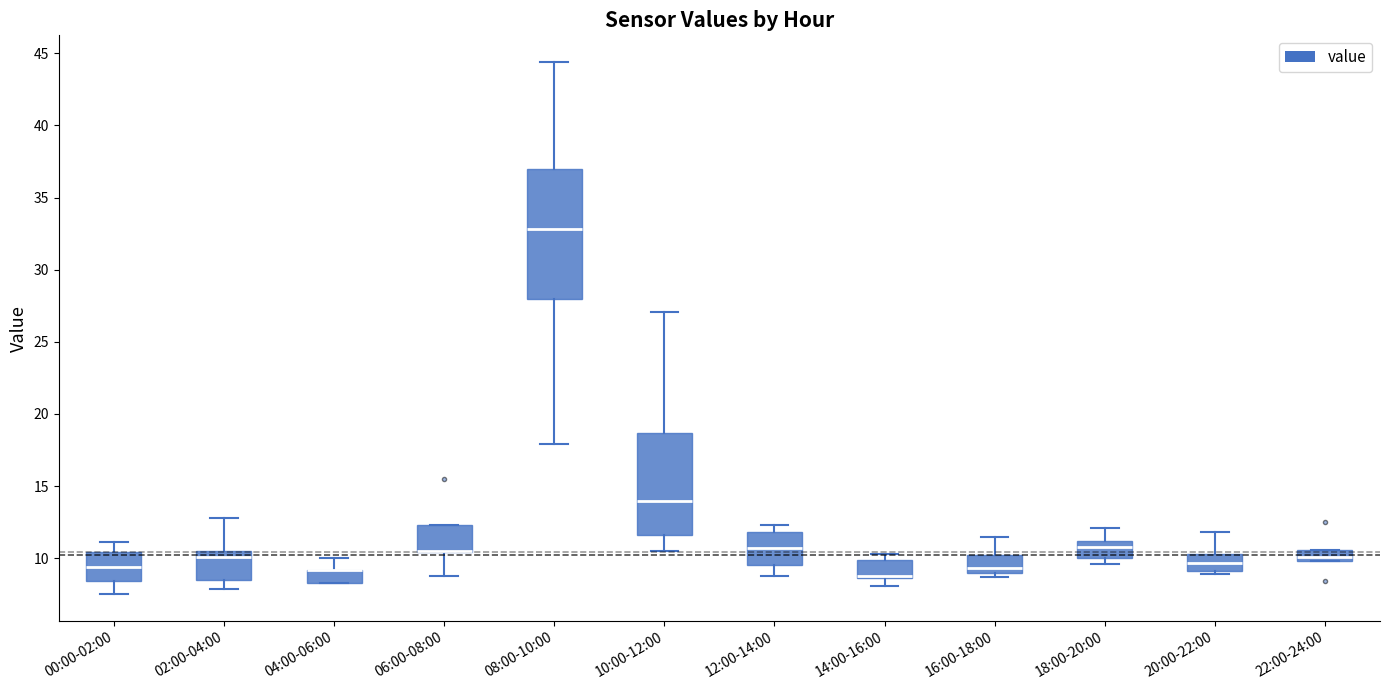

Reading left to right, read every box against the y-axis: the position of its median line, the range the box covers, and the ends of its whiskers. The values are not printed on the chart, so give them approximately, as read against the axis.

00:00-02:00: median 9.5, box 8.5 to 10.5, whiskers 7.5 to 11.0
02:00-04:00: median 10.0, box 8.5 to 10.5, whiskers 8.0 to 13.0
04:00-06:00: median 9.0 (drawn on the box's upper edge), box 8.5 to 9.0, whiskers 8.5 to 10.0
06:00-08:00: median 10.5 (drawn on the box's lower edge), box 10.5 to 12.5, whiskers 9.0 to 12.5
08:00-10:00: median 33.0, box 28.0 to 37.0, whiskers 18.0 to 44.5
10:00-12:00: median 14.0, box 11.5 to 18.5, whiskers 10.5 to 27.0
12:00-14:00: median 10.5, box 9.5 to 12.0, whiskers 9.0 to 12.5
14:00-16:00: median 9.0, box 8.5 to 10.0, whiskers 8.0 to 10.5
16:00-18:00: median 9.5, box 9.0 to 10.0, whiskers 8.5 to 11.5
18:00-20:00: median 11.0 (just below the box's upper edge), box 10.0 to 11.0, whiskers 9.5 to 12.0
20:00-22:00: median 9.5, box 9.0 to 10.5, whiskers 9.0 (just below the box's lower edge) to 12.0
22:00-24:00: median 10.0 (inside the box), box 10.0 to 10.5, whiskers 10.0 to 10.5